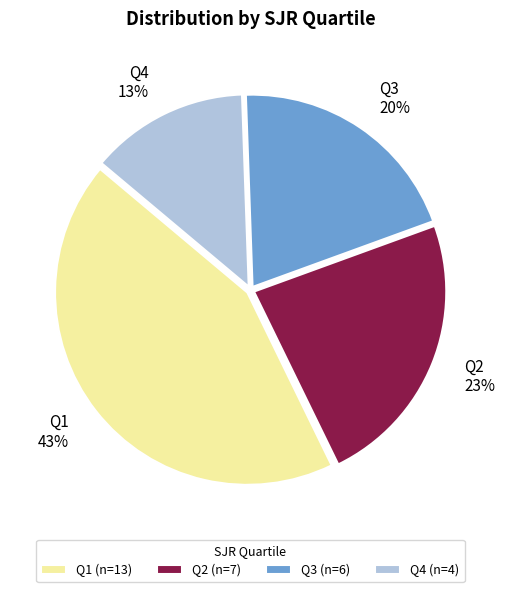

To the nearest percent, what portion does Q3 represent?

20%